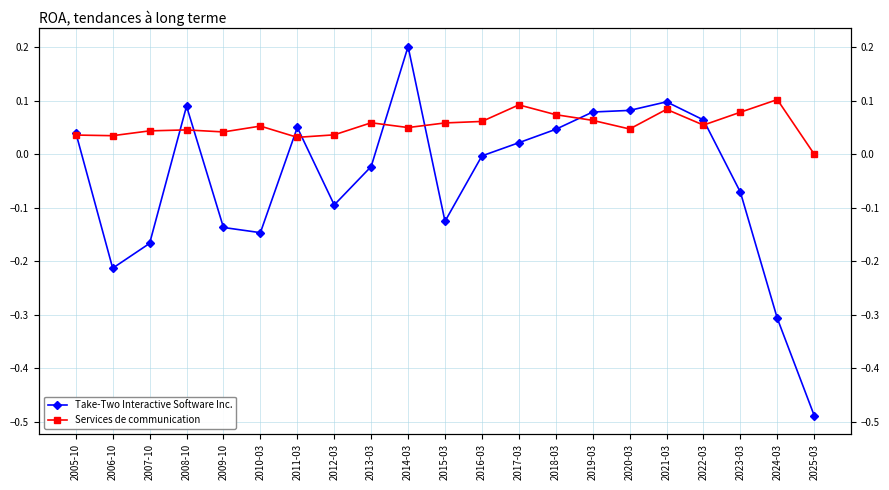

True or false: Take-Two Interactive Software Inc. has more than 1 interior local peaks.

True